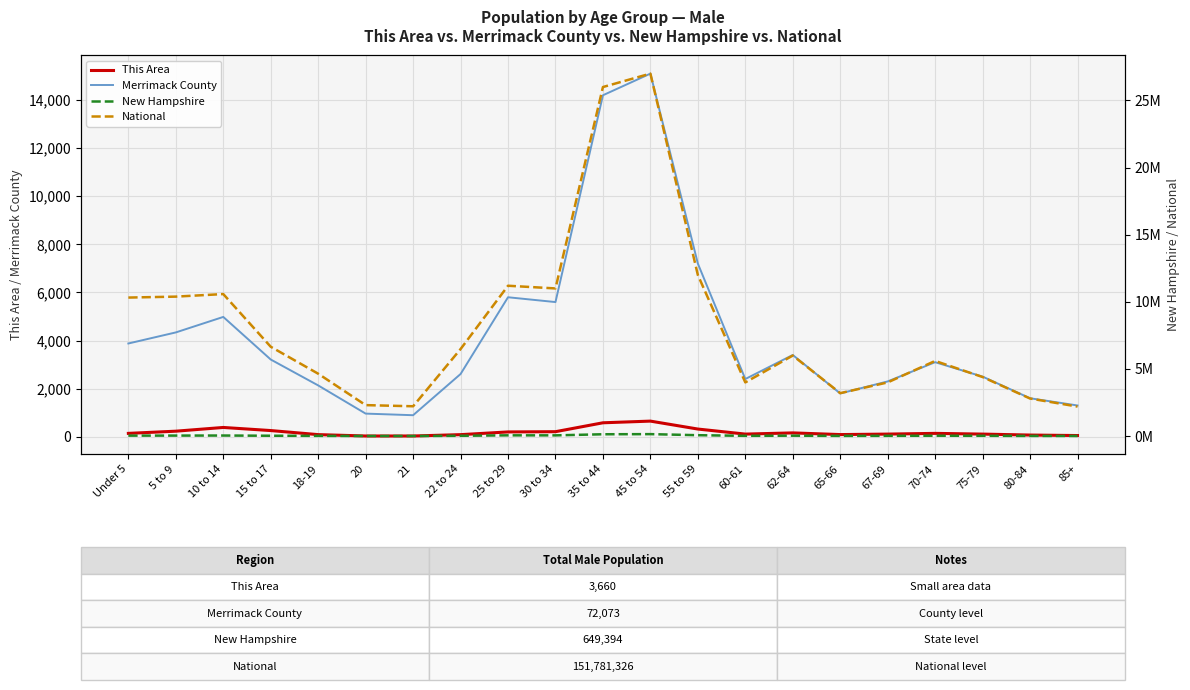

True or false: Merrimack County has a value of 6096 at 35 to 44.

False